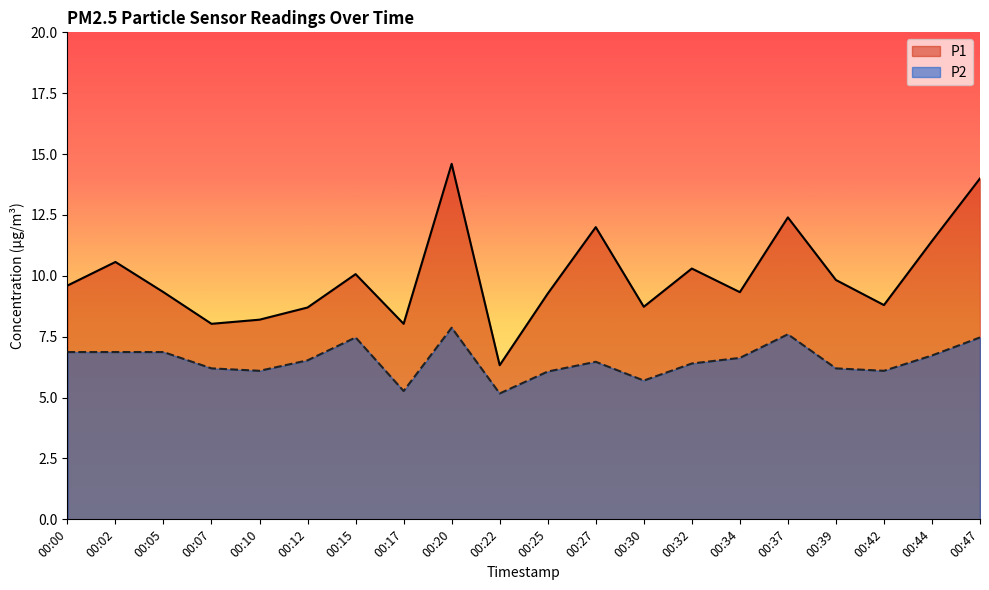

True or false: P2 and P1 cross at least once.

False